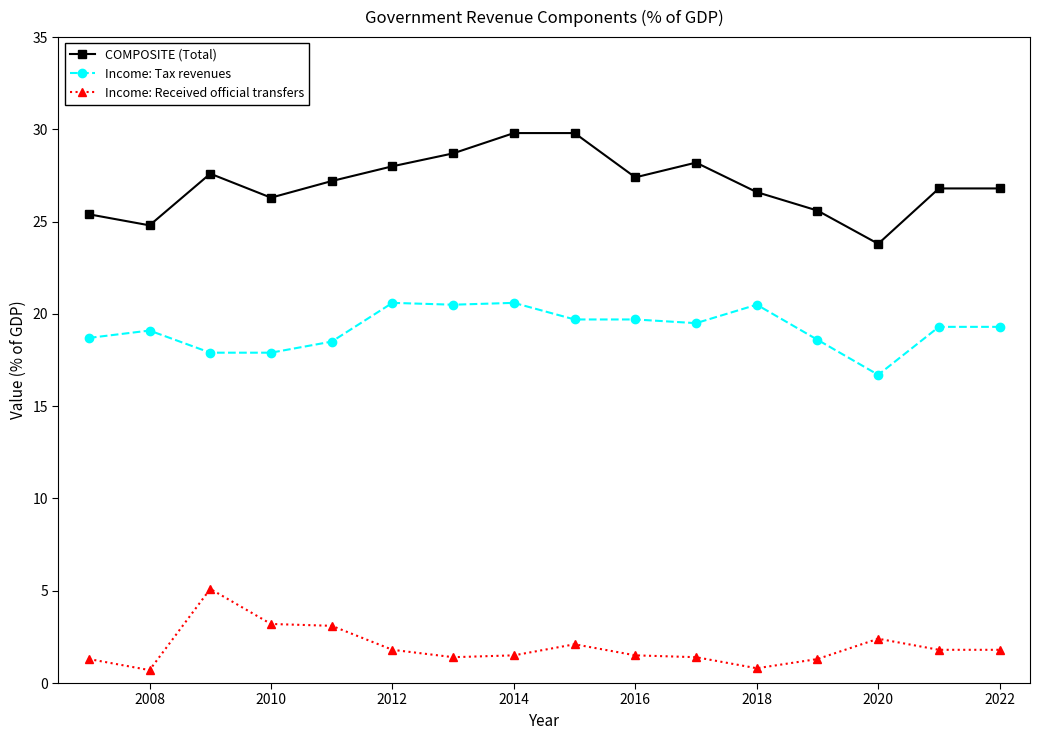

List the series in order of their overall mean, highest first.

COMPOSITE (Total), Income: Tax revenues, Income: Received official transfers